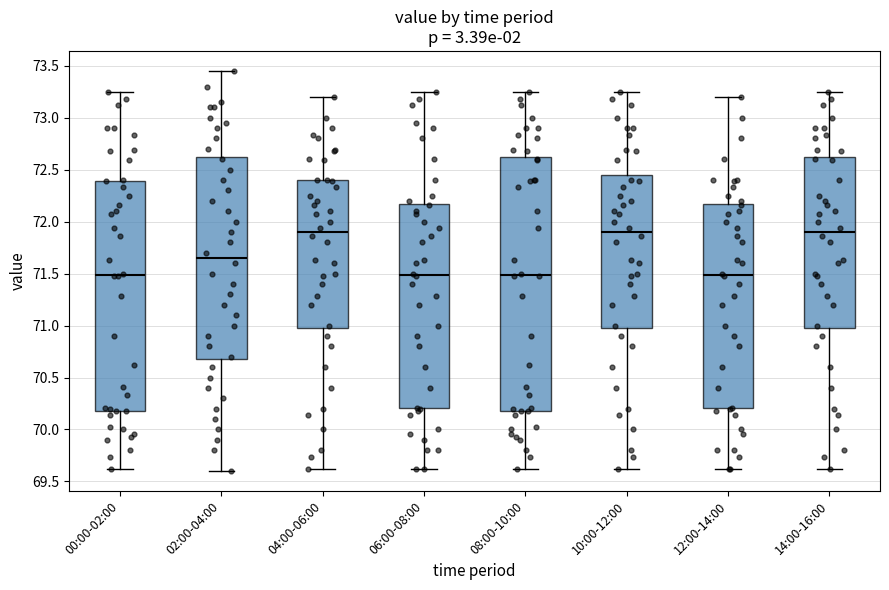

Where does the median line of the box for 14:00-16:00 sit on the y-axis? The values are not printed on the chart, so give them approximately, as read against the axis.

71.90